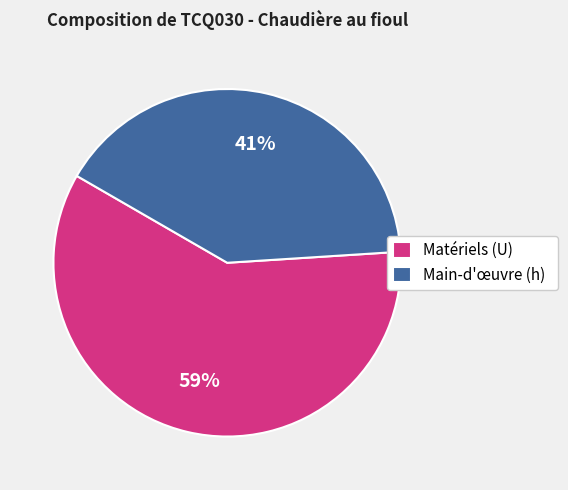

Which category has the biggest portion of the pie?

Matériels (U)